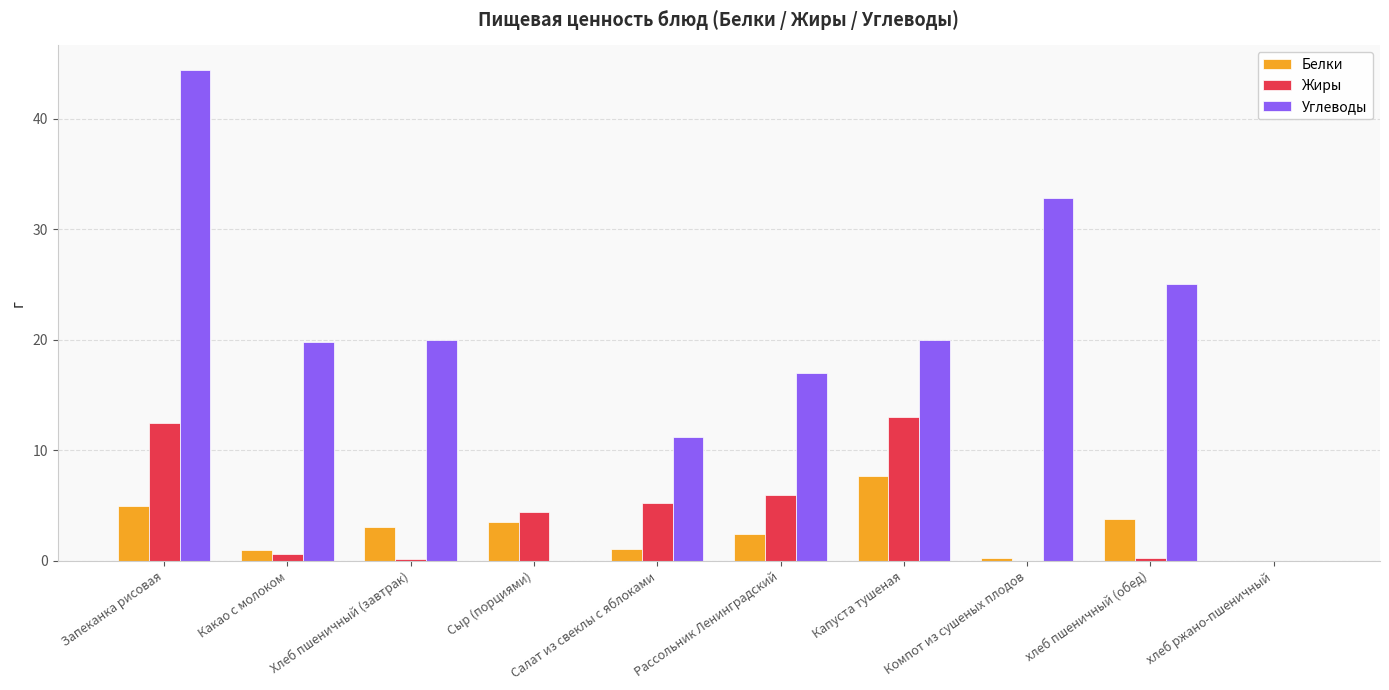

Is the value of Углеводы at хлеб пшеничный (обед) greater than the value of Жиры at Капуста тушеная?

Yes